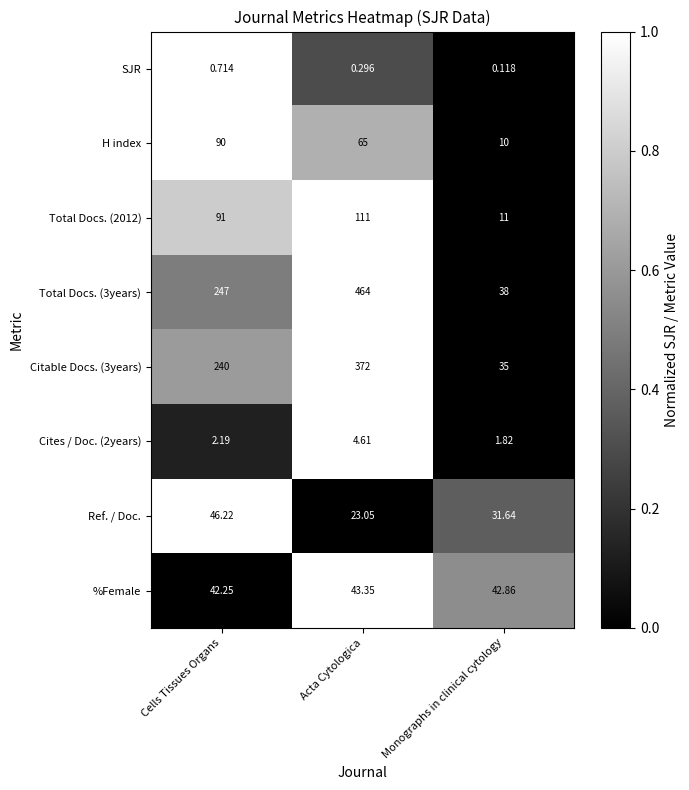

At which category is the sum across all series the highest?

Acta Cytologica